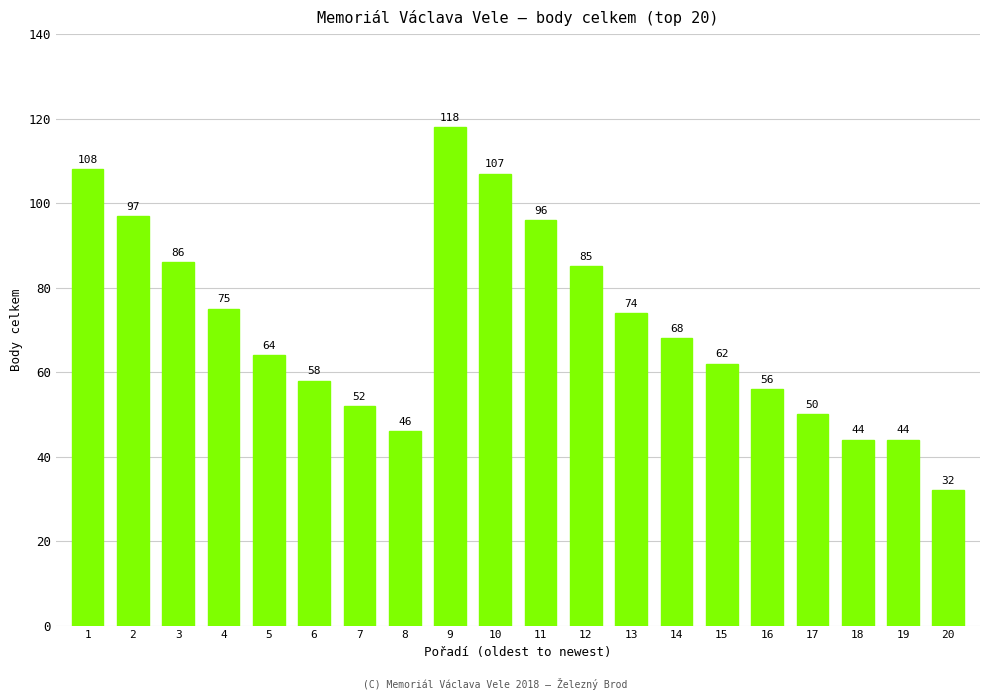

Where is the data nearest to the value 75?

4